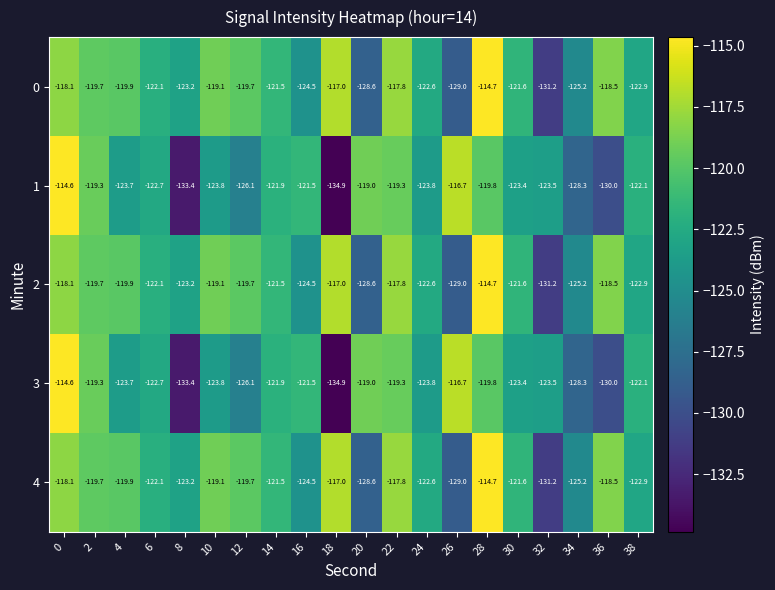

What is the sum of all 1 values?

-2467.8